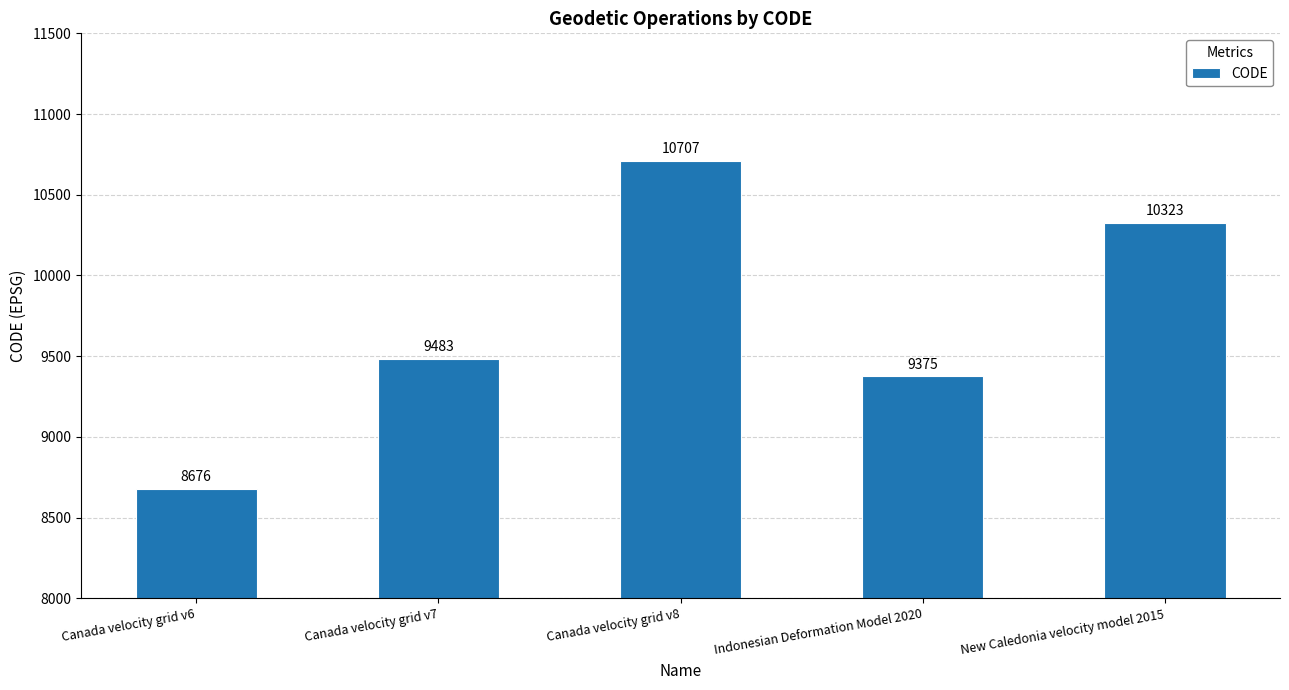

What is the sum of the values at Indonesian Deformation Model 2020 and Canada velocity grid v8?

20082